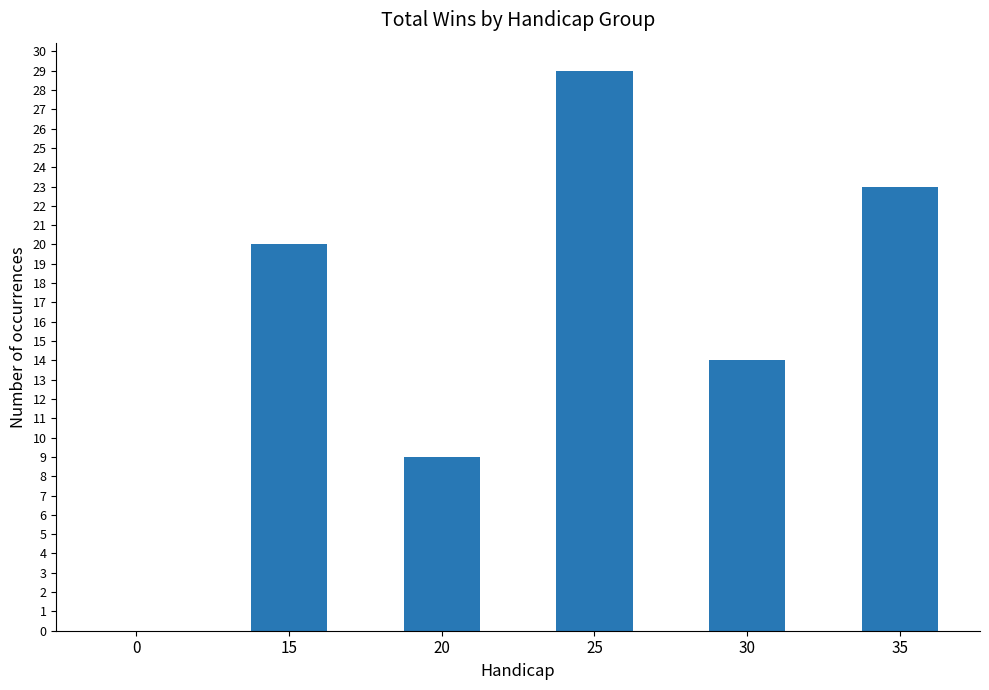

What is the difference between the values at 0 and 15?

20